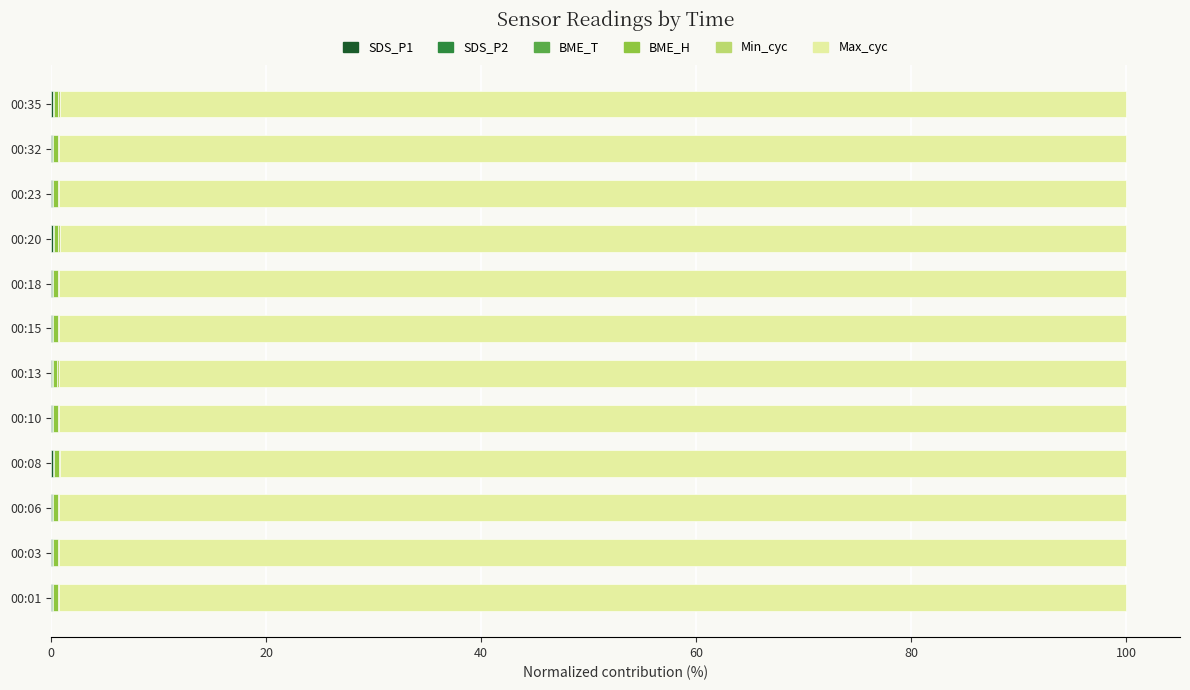

Count the number of data series in this chart.

6